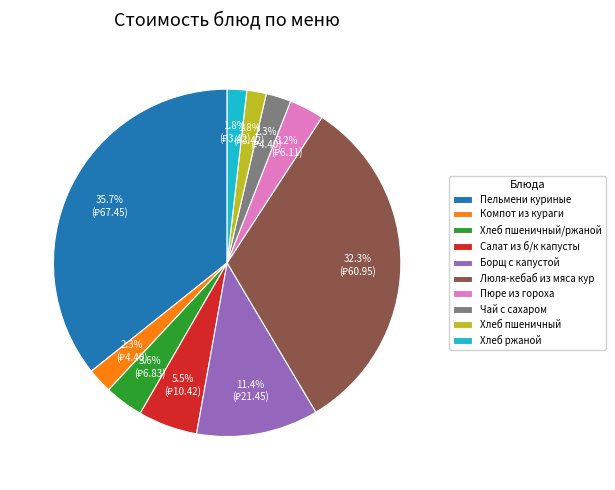

To the nearest percent, what is the difference between the largest and smallest slice percentages?

34%